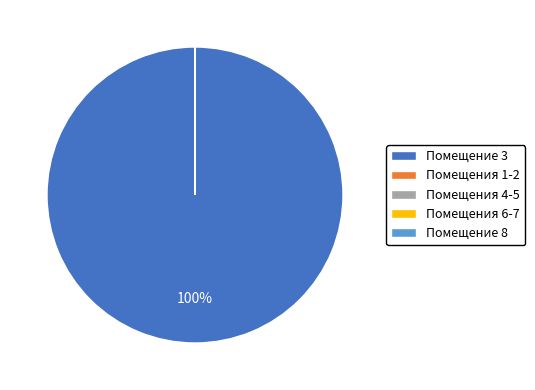

Which slice is the largest?

Помещение 3